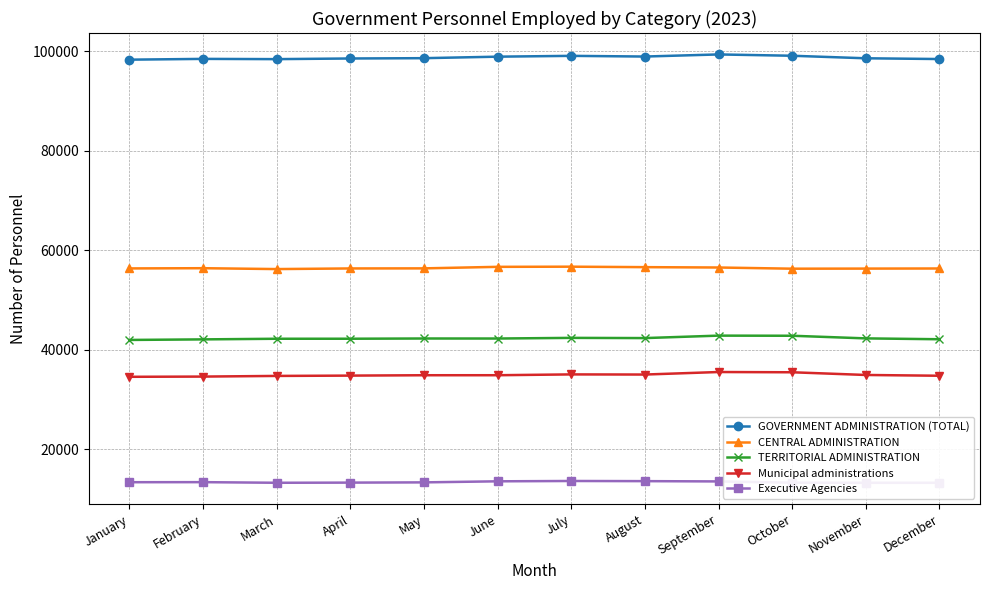

Is this an area chart (filled region under the line)?

No